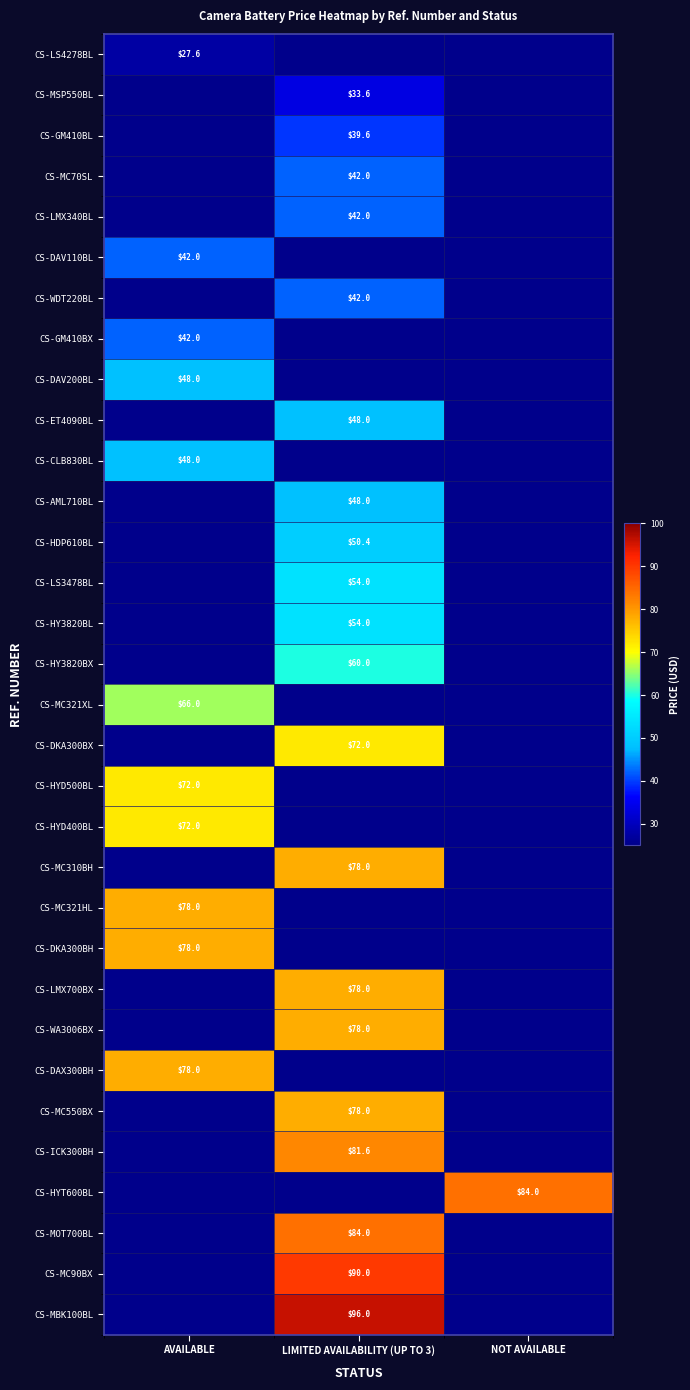

Is it true that CS-WA3006BX equals 127.6 at LIMITED AVAILABILITY (UP TO 3)?

False